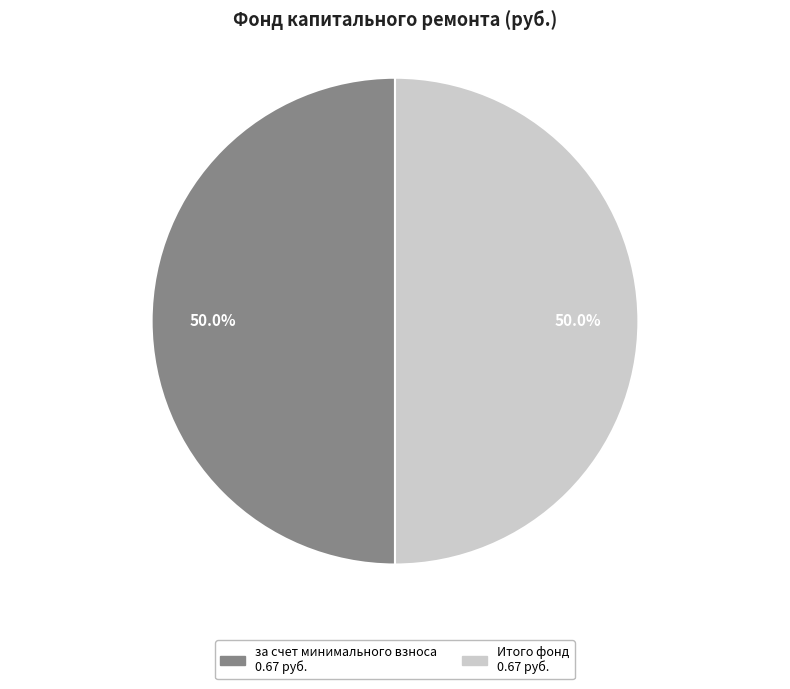

Count the number of slices in the pie.

2